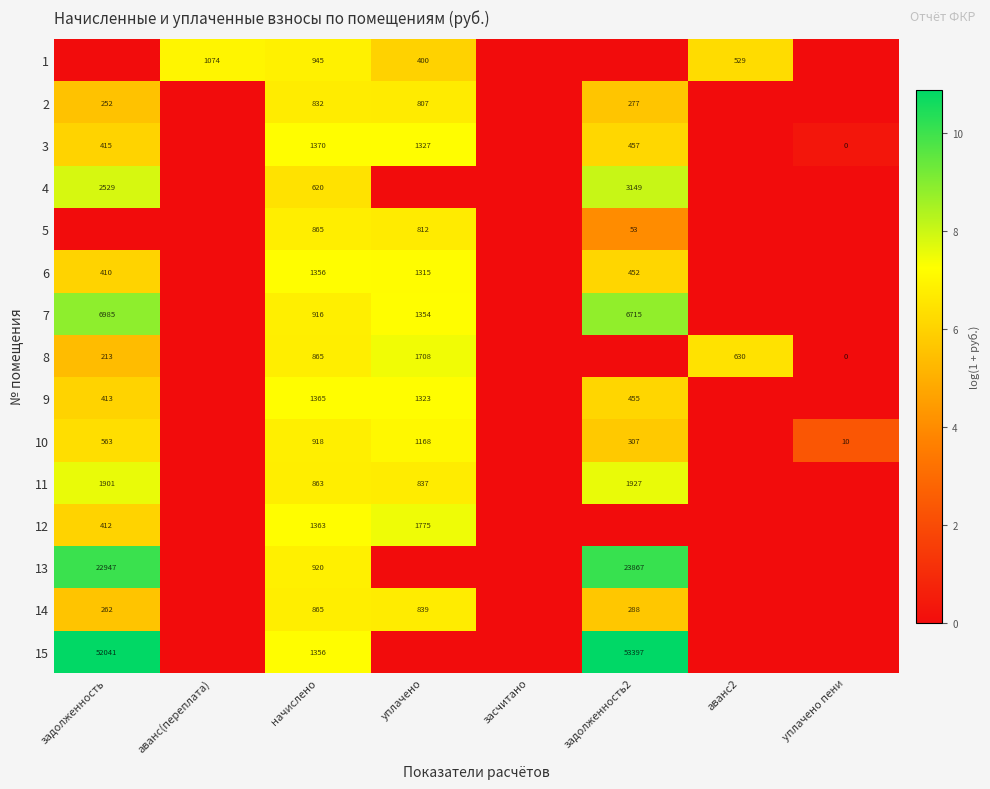

True or false: 7 has a value of 3653 at задолженность.

False